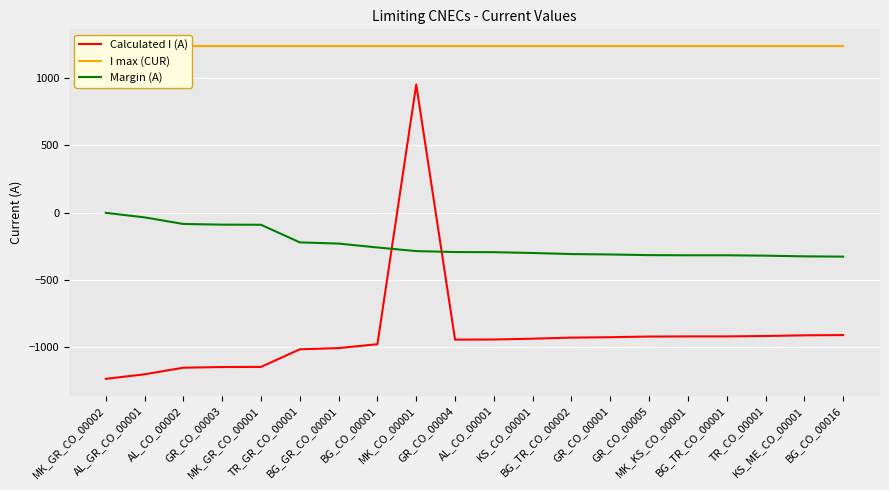

Reading left to right, extract all data points from this chart.

Calculated I (A): -1238	-1204	-1155	-1150	-1149	-1018	-1009	-980	953	-946	-945	-939	-931	-928	-923	-922	-922	-919	-914	-912
I max (CUR): 1240	1240	1240	1240	1240	1240	1240	1240	1240	1240	1240	1240	1240	1240	1240	1240	1240	1240	1240	1240
Margin (A): -2	-36	-85	-90	-91	-222	-231	-260	-287	-294	-295	-301	-309	-312	-317	-318	-318	-321	-326	-328